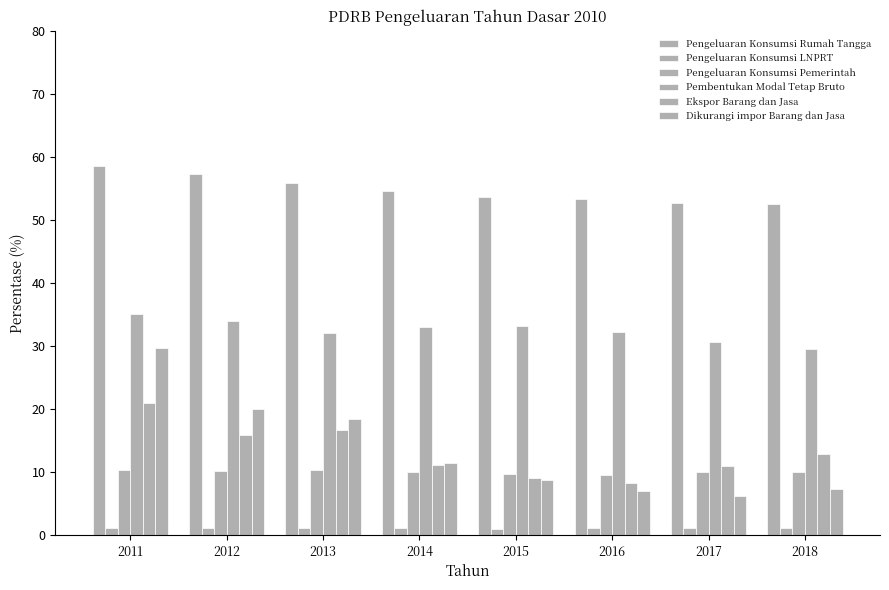

Reading right to left, transcribe all the data shown in this chart.

Pengeluaran Konsumsi Rumah Tangga: 52.5	52.7	53.4	53.6	54.5	55.8	57.3	58.6
Pengeluaran Konsumsi LNPRT: 1.1	1.1	1.1	1.0	1.1	1.0	1.1	1.1
Pengeluaran Konsumsi Pemerintah: 10.0	10.1	9.5	9.7	9.9	10.3	10.2	10.4
Pembentukan Modal Tetap Bruto: 29.6	30.6	32.2	33.1	33.0	32.0	34.0	35.1
Ekspor Barang dan Jasa: 12.9	11.0	8.3	9.1	11.1	16.6	15.8	20.9
Dikurangi impor Barang dan Jasa: 7.4	6.1	7.0	8.7	11.3	18.4	20.0	29.7